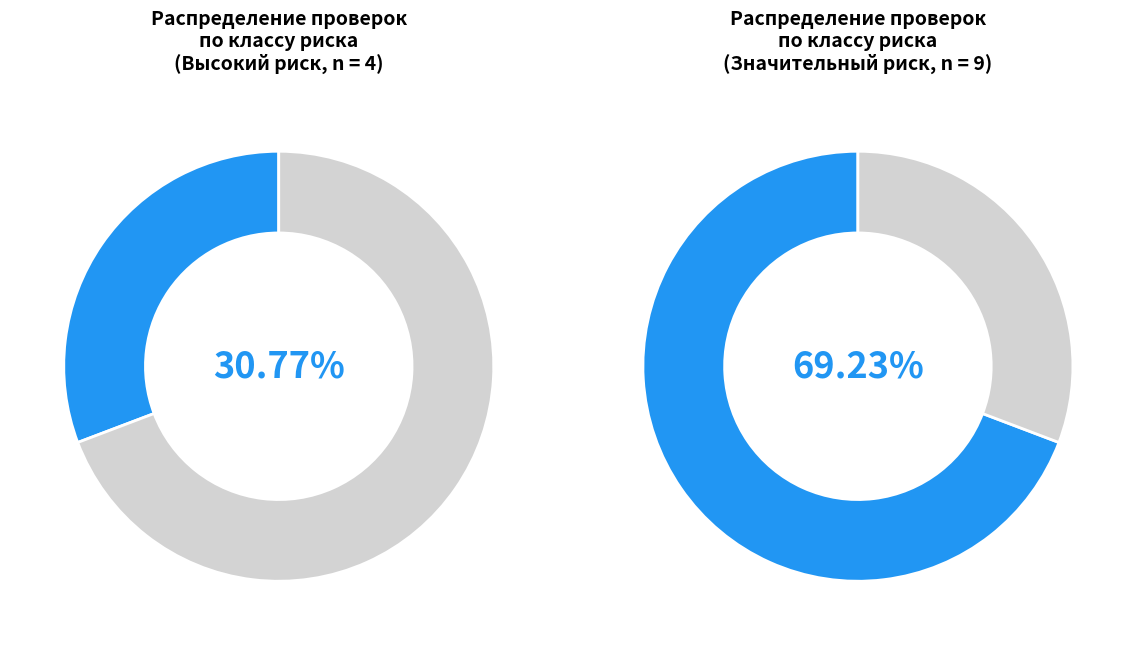

Is it true that Низкий риск (6 класс) is 13% of the pie?

False